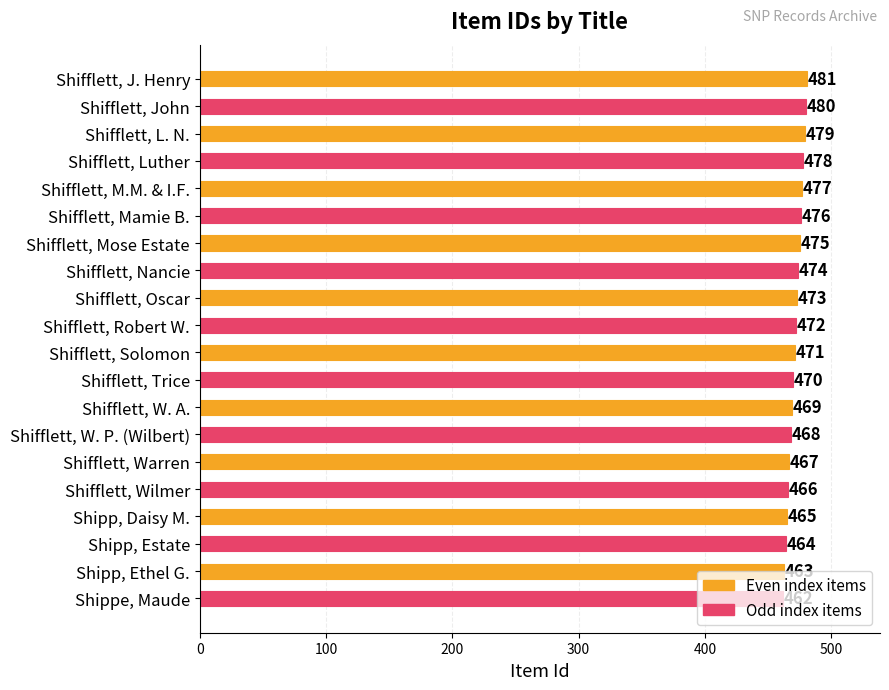

Approximately how many times larger is the value at Shifflett, Trice compared to Shifflett, Mamie B.?

1.0